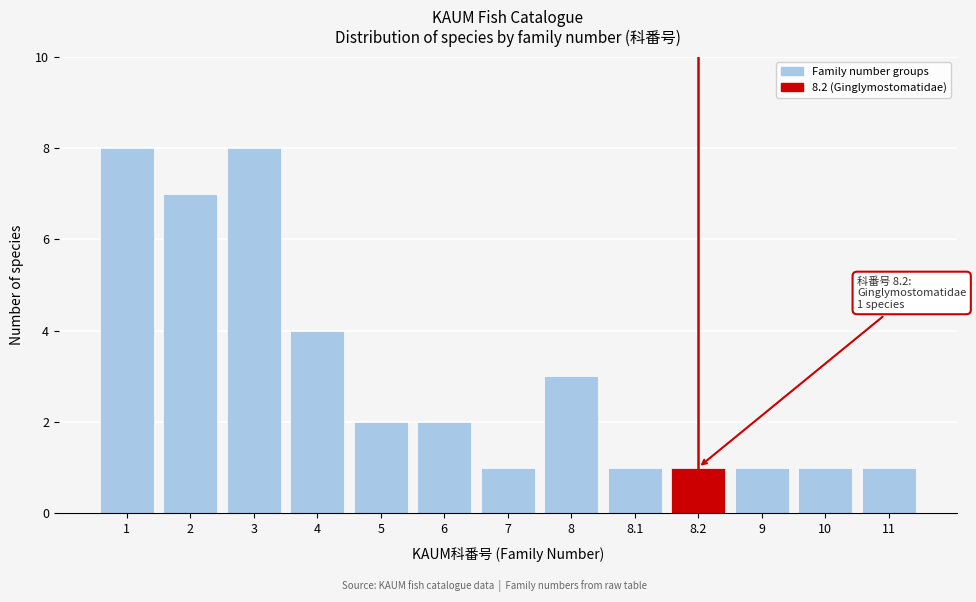

Reading left to right, transcribe all the data shown in this chart.

8	7	8	4	2	2	1	3	1	1	1	1	1